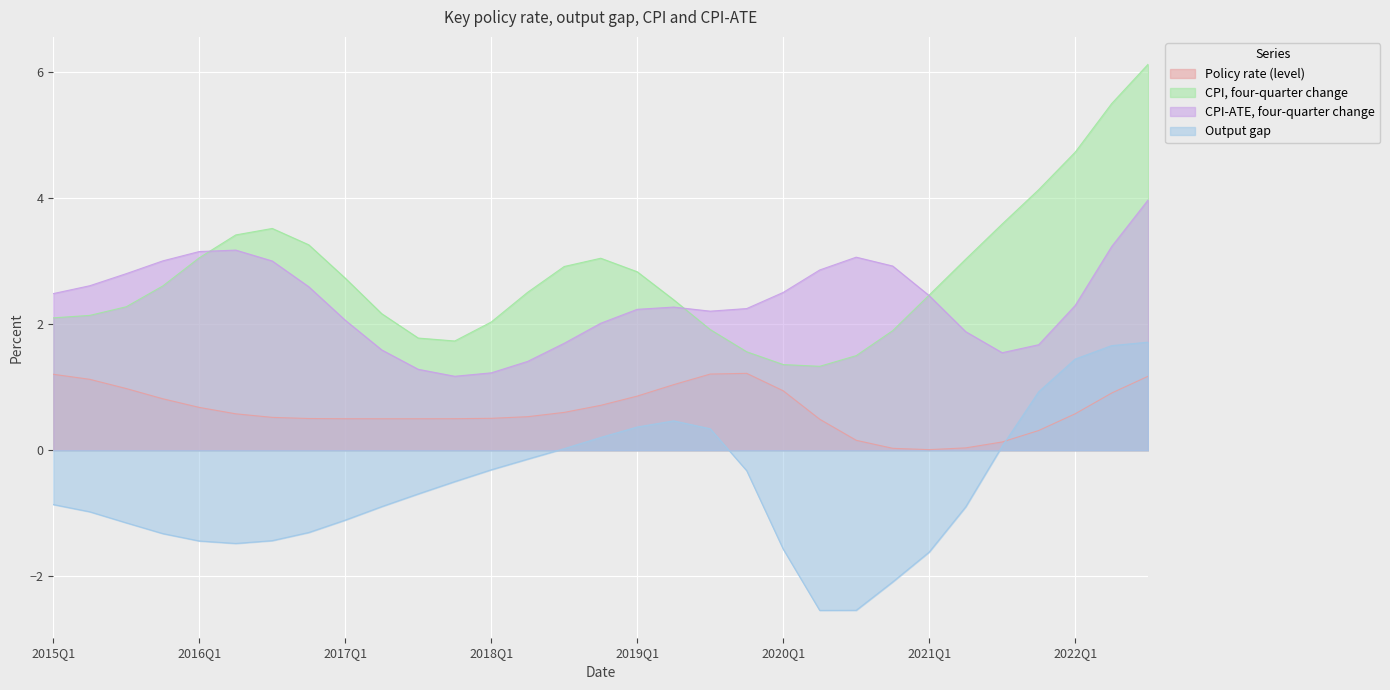

True or false: cpi_ate has a value of 0.6 at policy_rate.

False